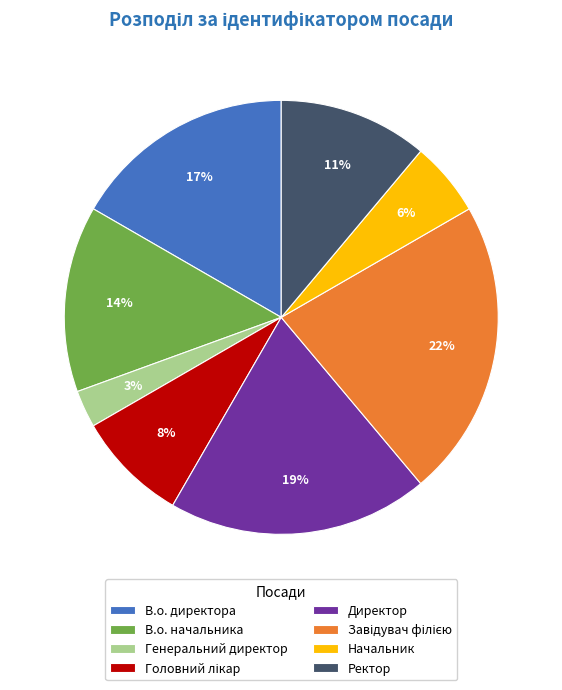

Combined, do Ректор and Генеральний директор account for over 50%?

No